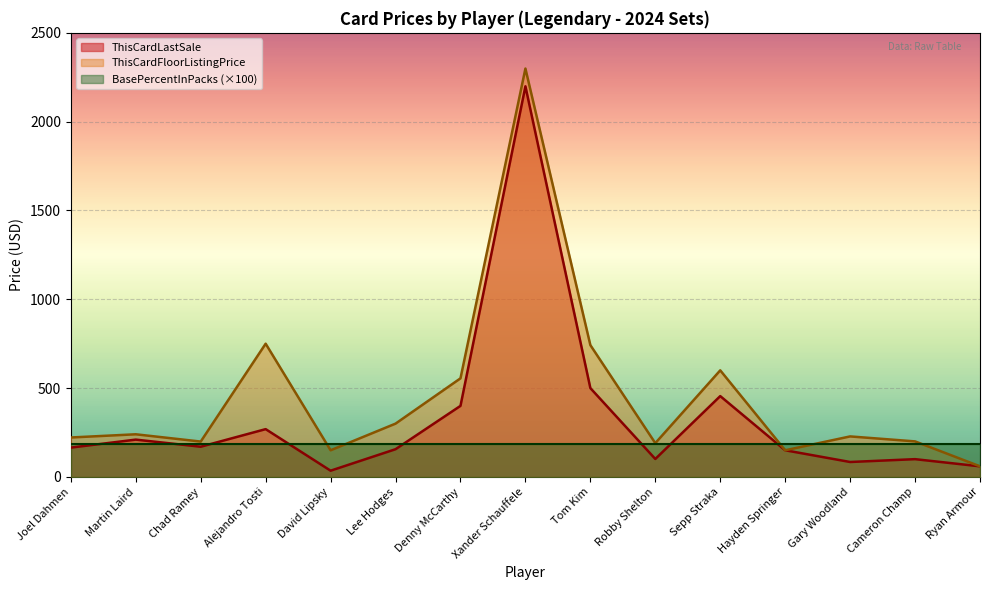

Which category has the highest value in the ThisCardFloorListingPrice series?

Xander Schauffele